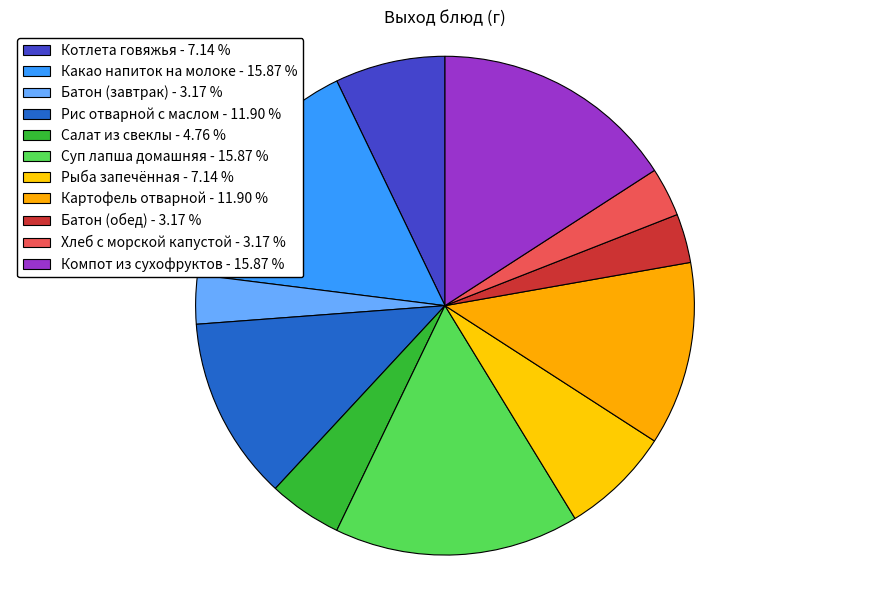

Is there a majority slice in this chart?

No